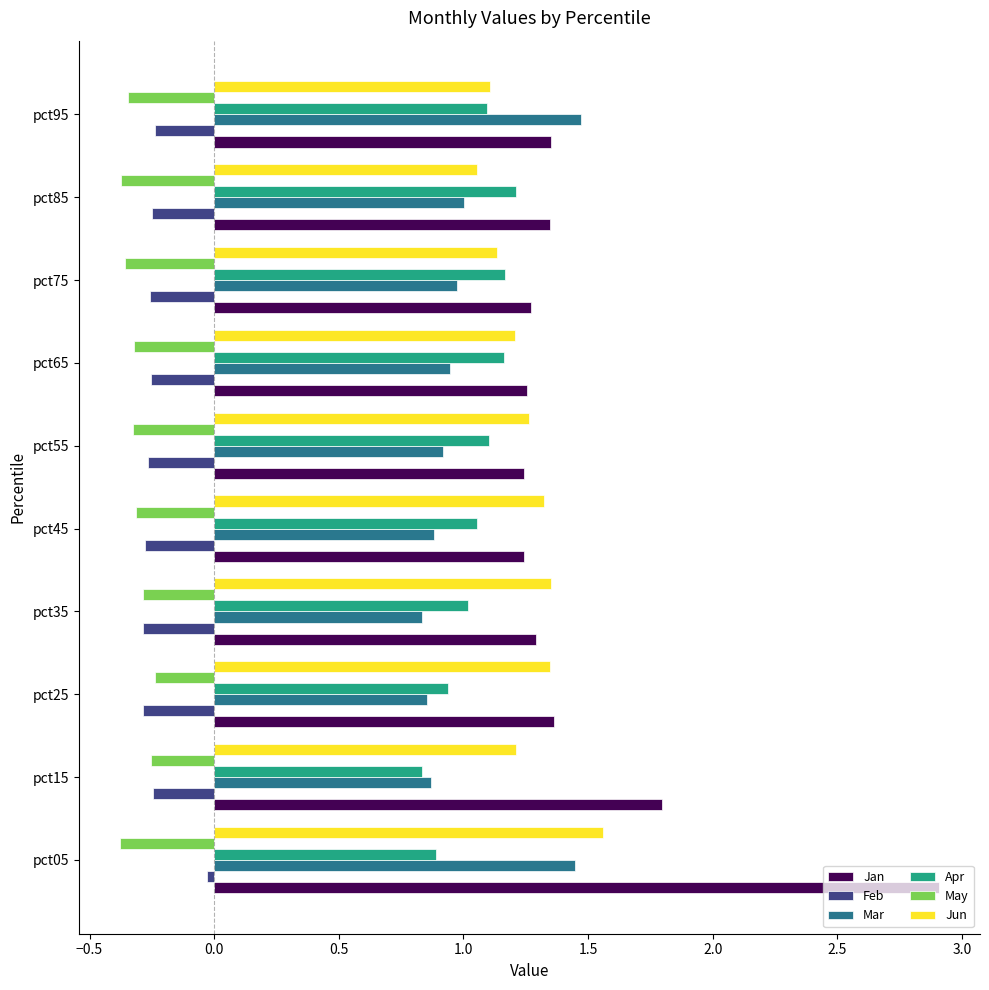

True or false: Jun has a value of 0.4 at pct15.

False